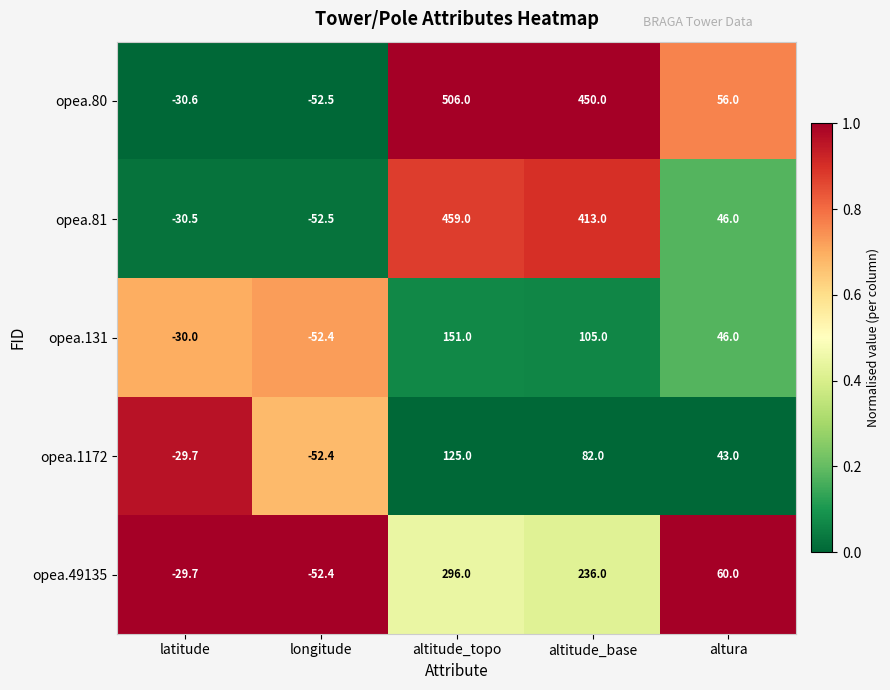

Which series changed the most between altitude_topo and altitude_base?

opea.49135